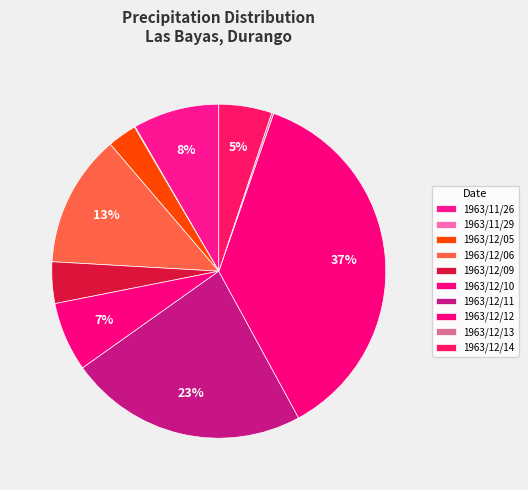

What is the change in value from 1963/11/26 to 1963/12/10?

-2.5